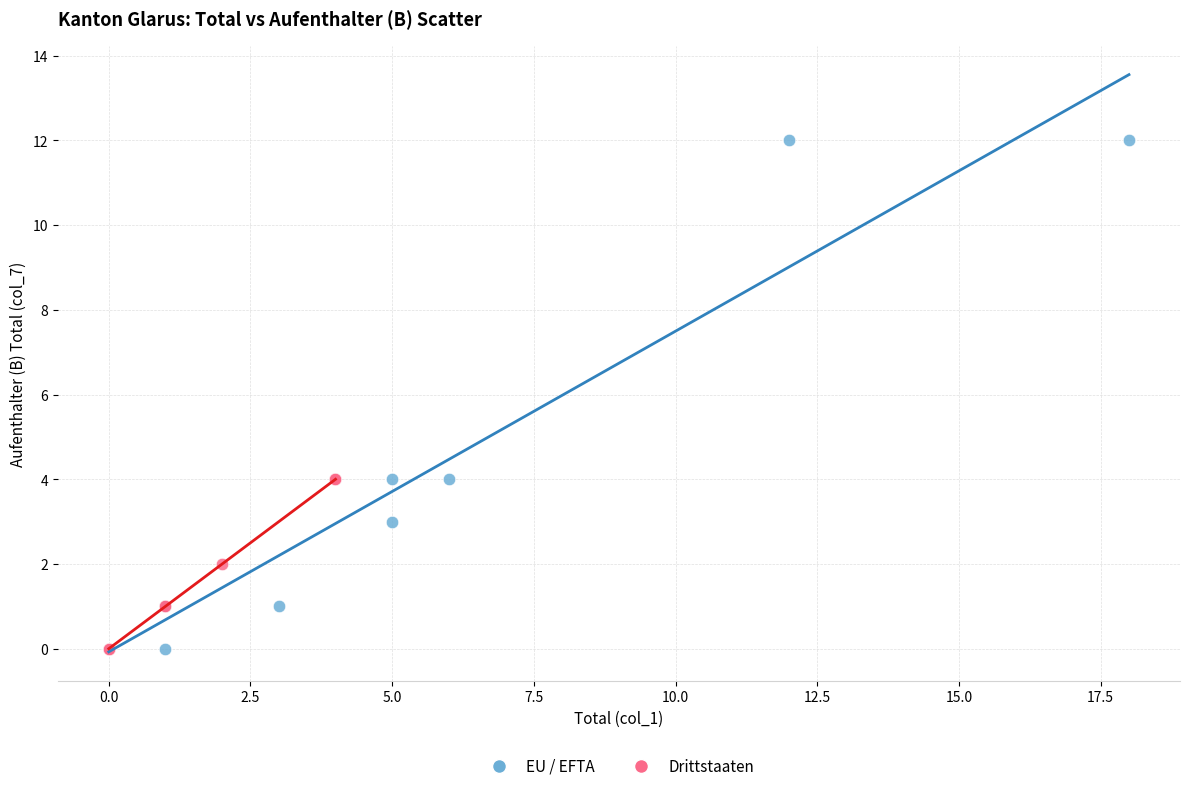

What are all the series names shown in the legend?

EU / EFTA, Drittstaaten